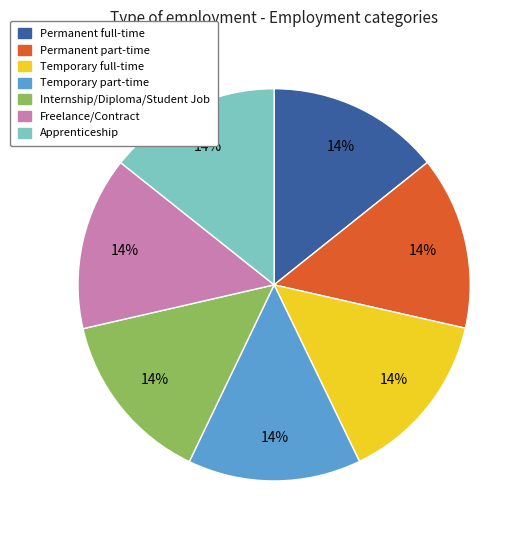

What is the ratio of the value at Freelance/Contract to the value at Permanent part-time?

1.0